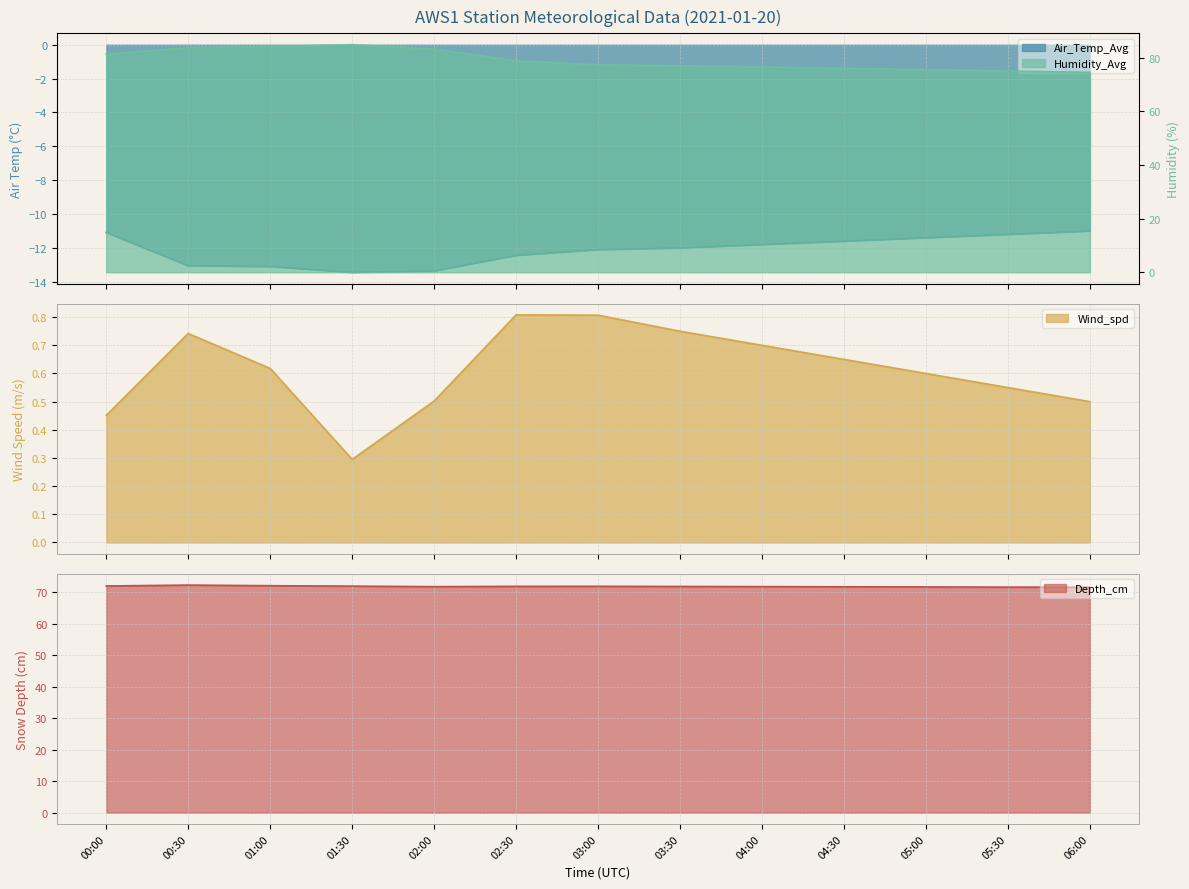

True or false: Wind_spd and Humidity_Avg cross at least once.

False